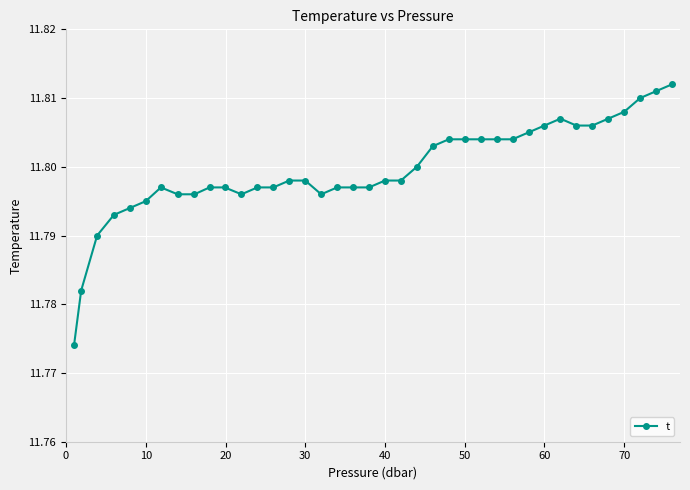

How many values are between 11 and 12?

39